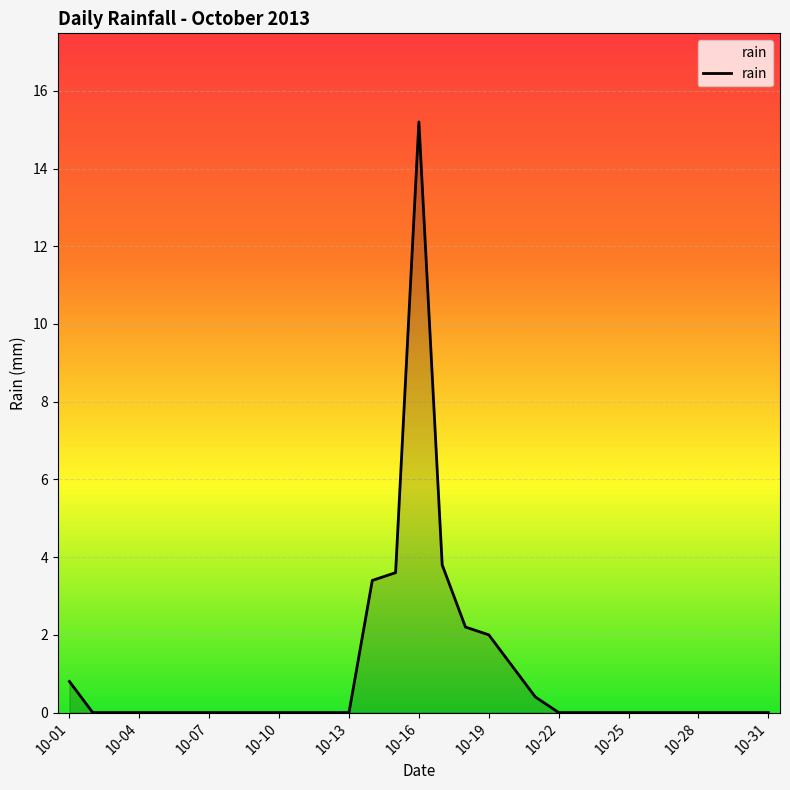

What is the greatest value displayed?

15.2